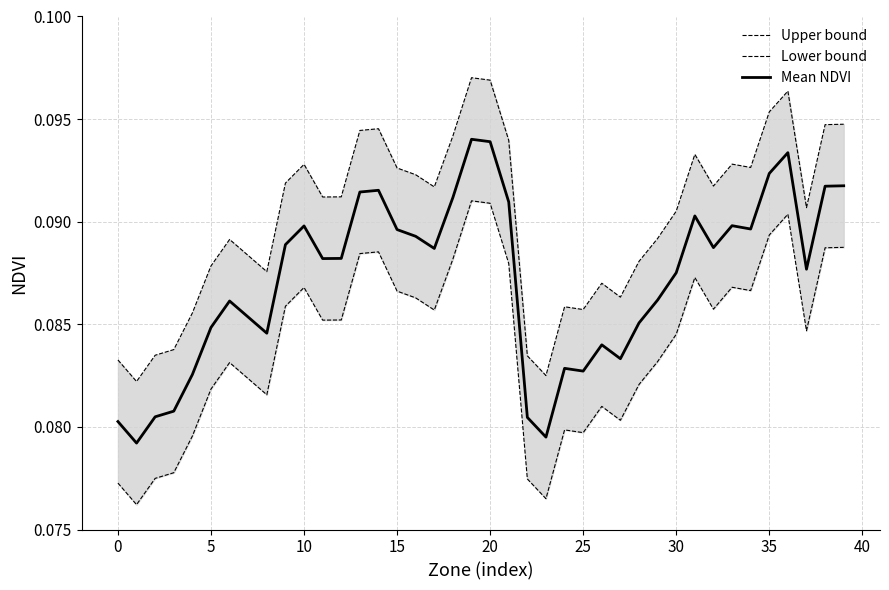

True or false: Lower bound and Mean NDVI cross at least once.

False